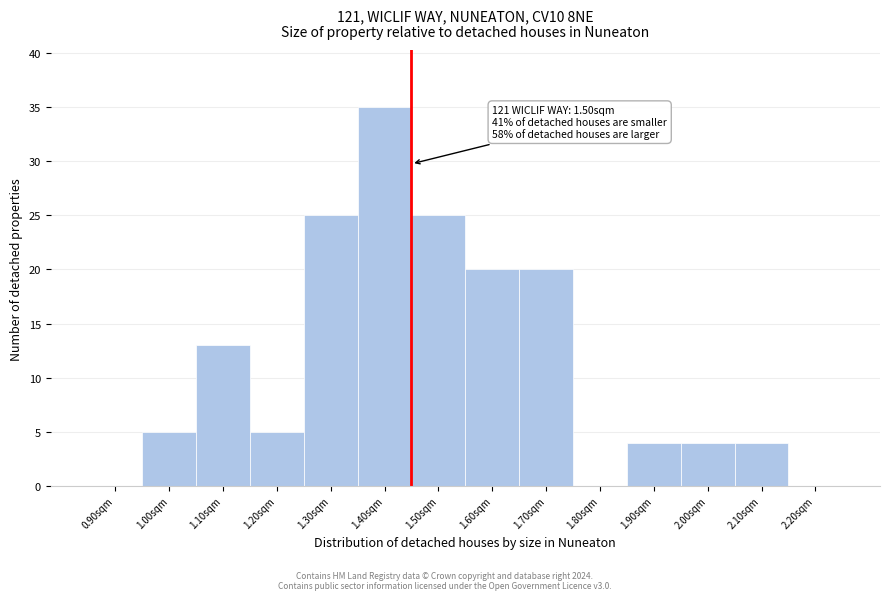

Reading right to left, what are all the values shown in this chart?

2.20sqm=0	2.10sqm=4	2.00sqm=4	1.90sqm=4	1.80sqm=0	1.70sqm=20	1.60sqm=20	1.50sqm=25	1.40sqm=35	1.30sqm=25	1.20sqm=5	1.10sqm=13	1.00sqm=5	0.90sqm=0